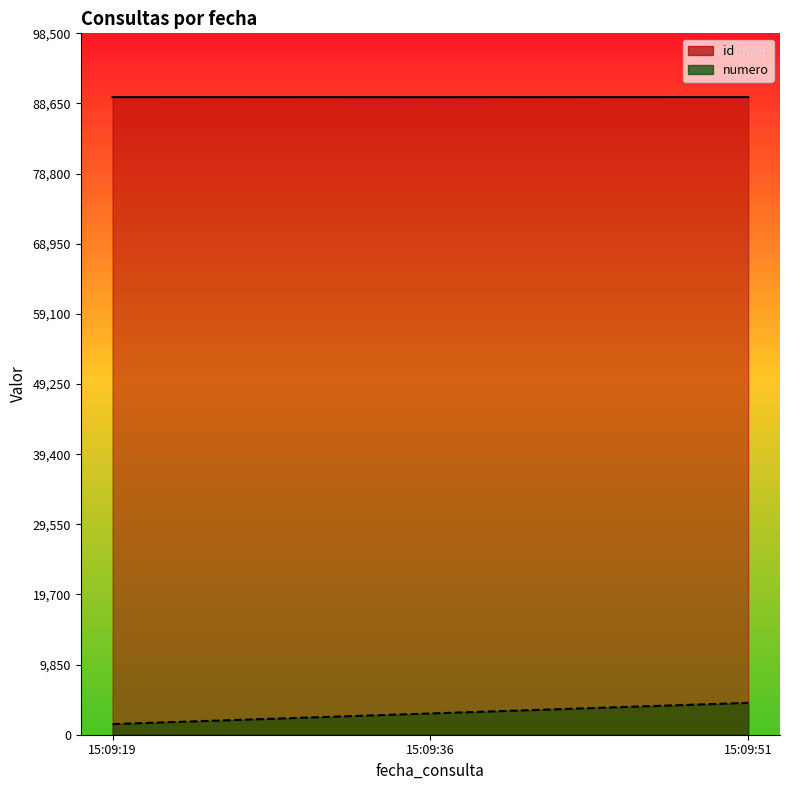

What is the greatest value displayed?

89545.0